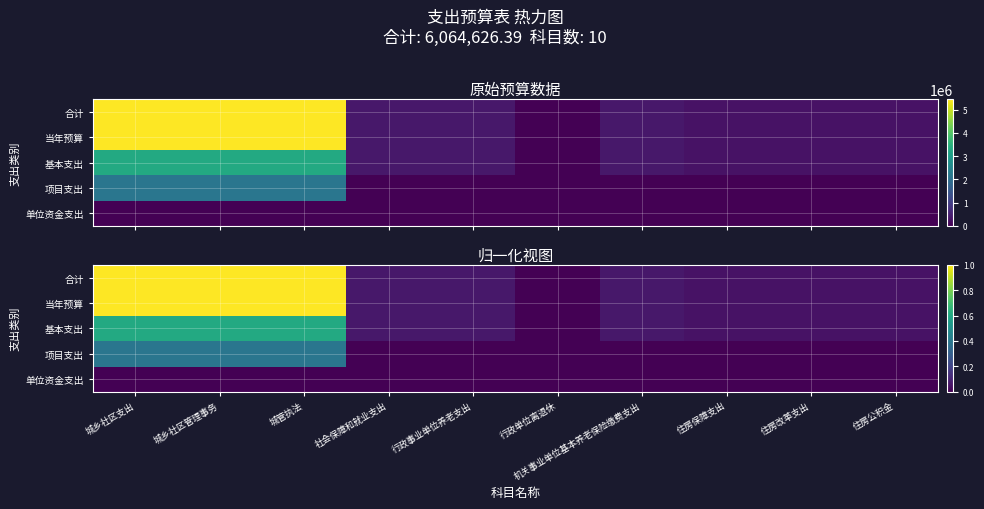

True or false: 项目支出 has a value of -0.3 at 行政事业单位养老支出.

False